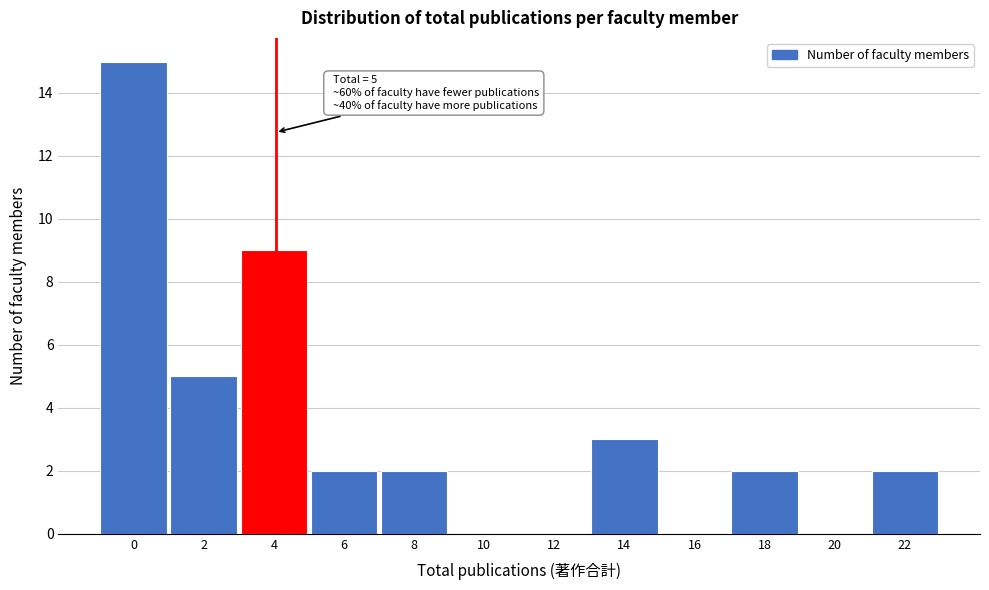

Reading left to right, what are all the values shown in this chart?

0=15	2=5	4=9	6=2	8=2	10=0	12=0	14=3	16=0	18=2	20=0	22=2